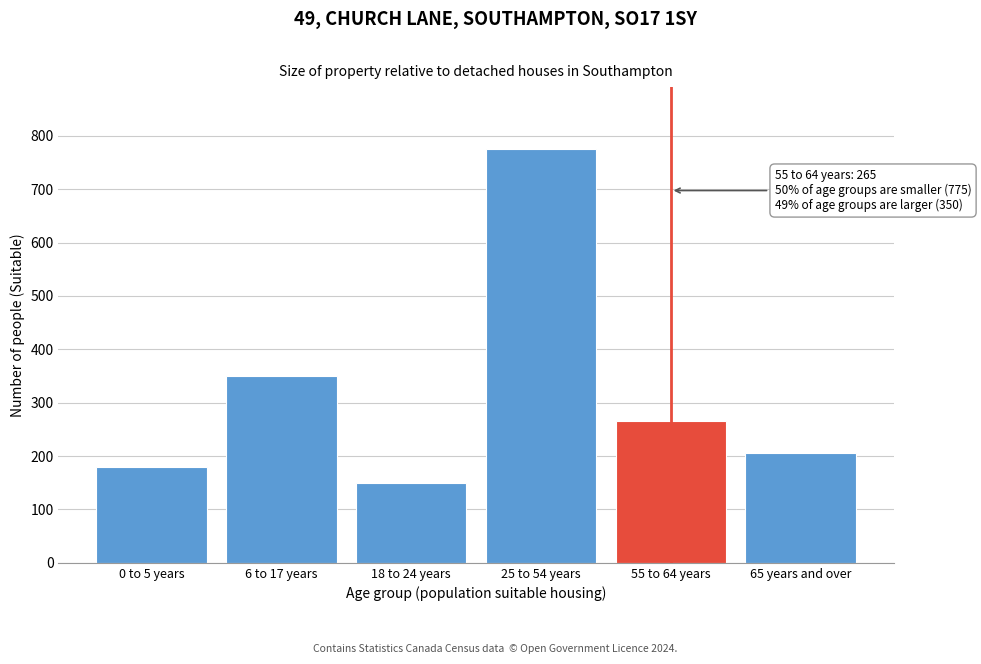

Reading left to right, extract all data points from this chart.

180	350	150	775	265	205